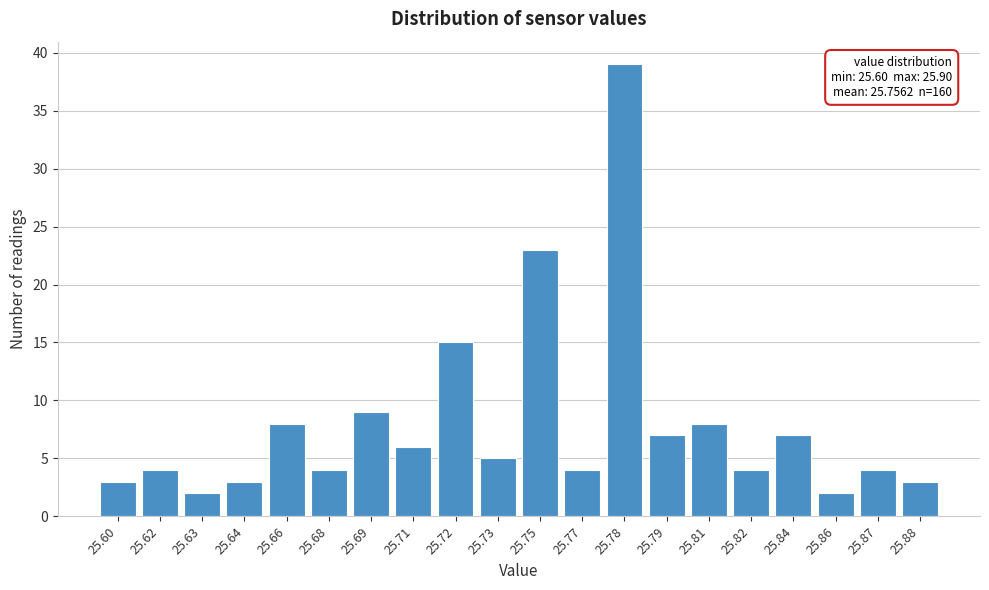

Reading left to right, what are all the values shown in this chart?

3	4	2	3	8	4	9	6	15	5	23	4	39	7	8	4	7	2	4	3